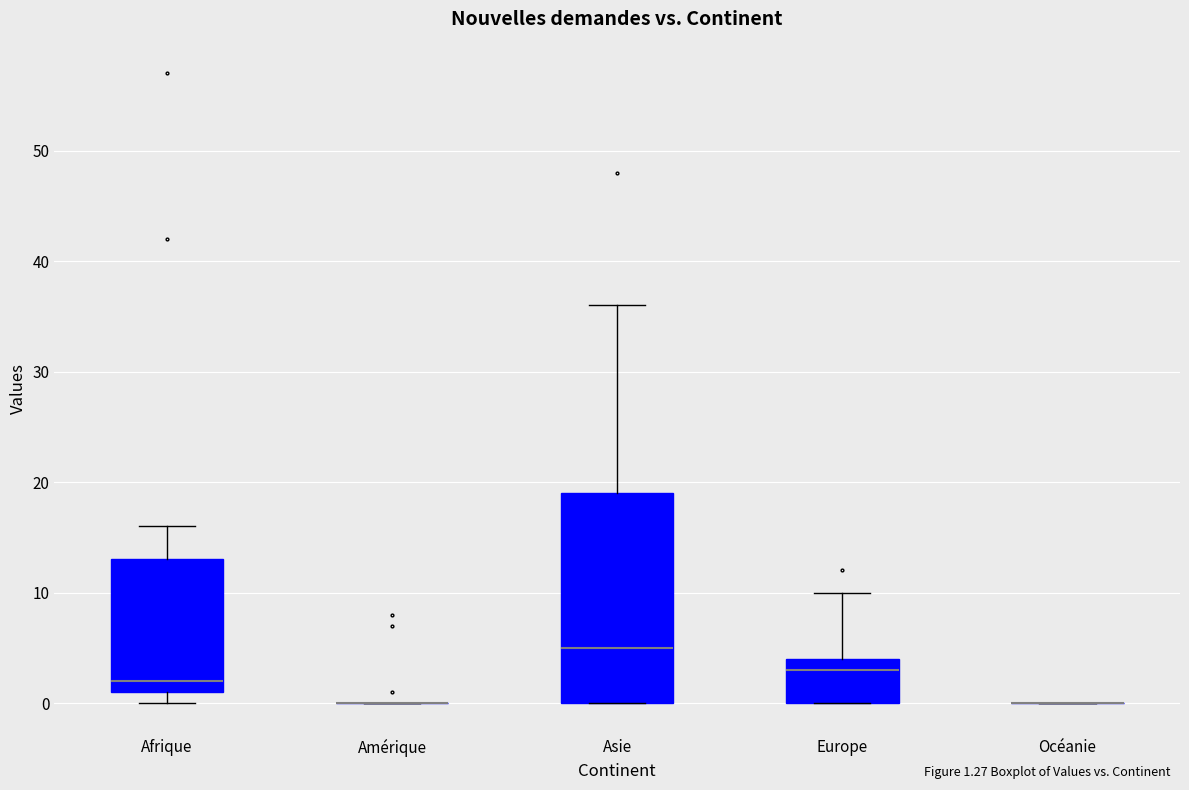

Which box is the tallest, from its lower edge to its upper edge?

Asie